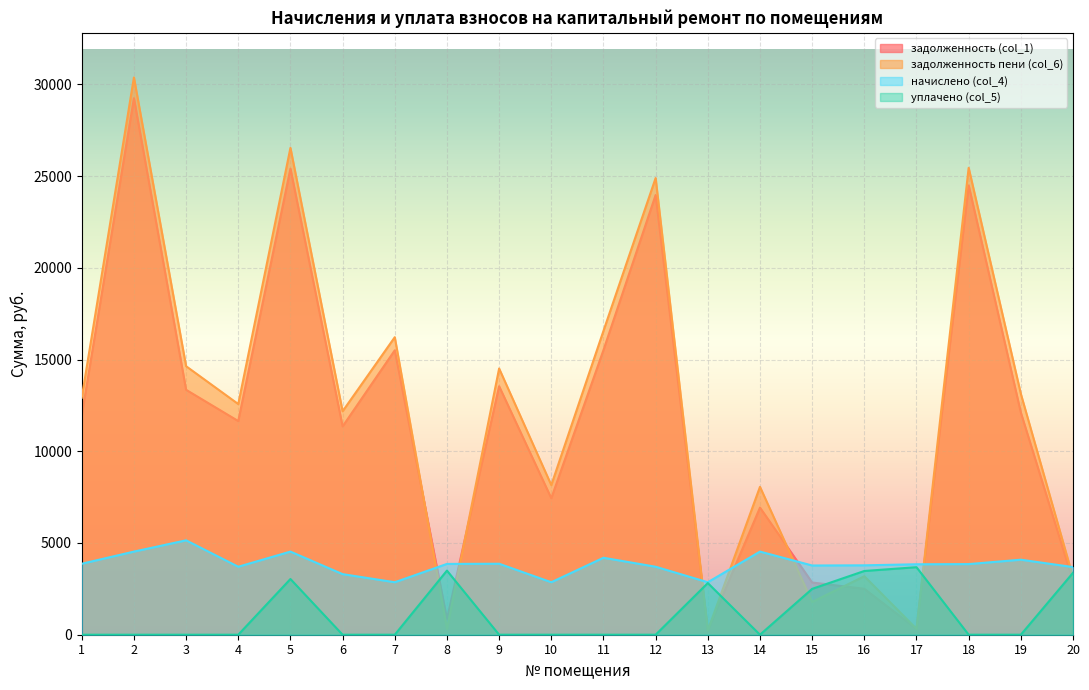

What is the lowest value of the задолженность (col_1) series?

238.4